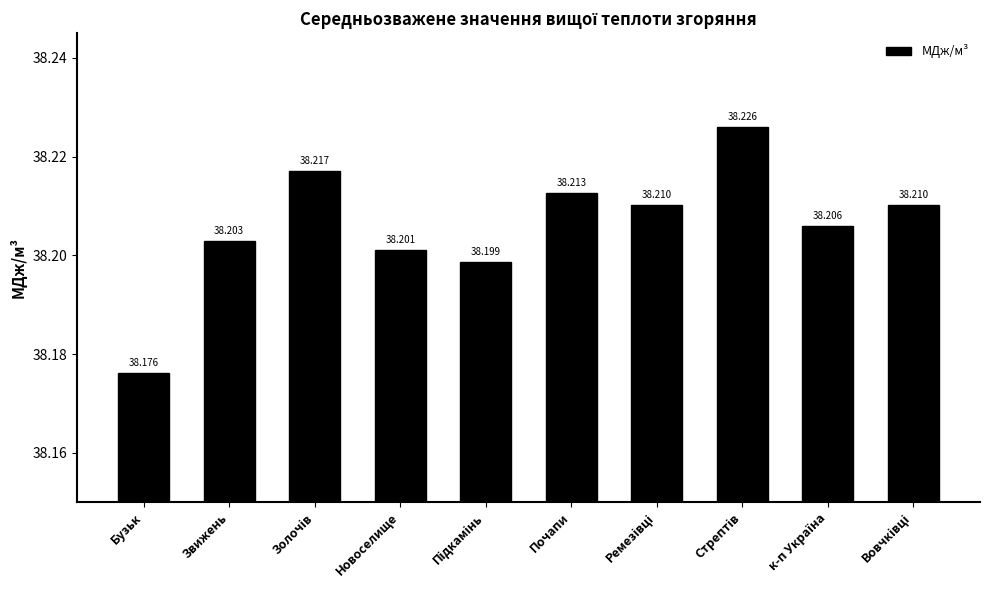

Which label corresponds to the smallest value in the chart?

Бузьк